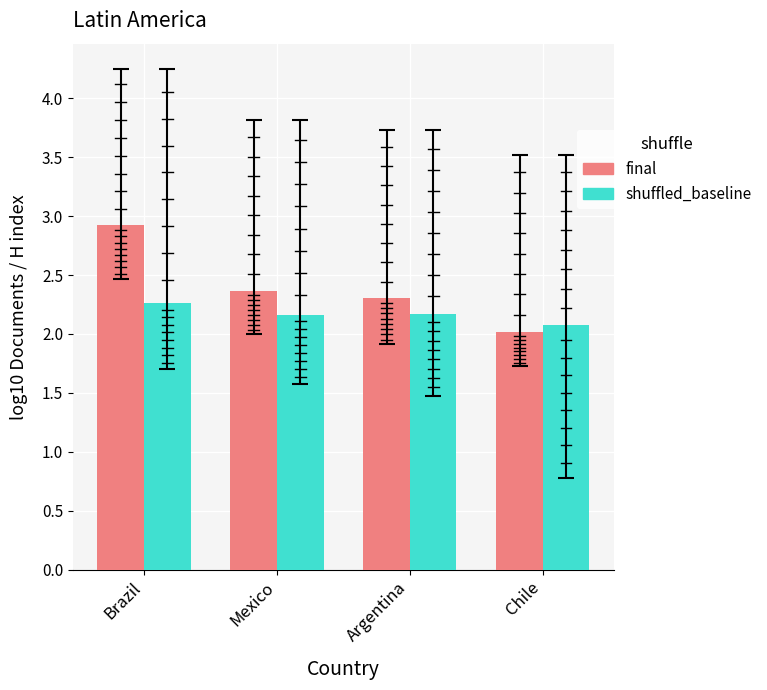

The value of final at Chile is 3.2. True or false?

False